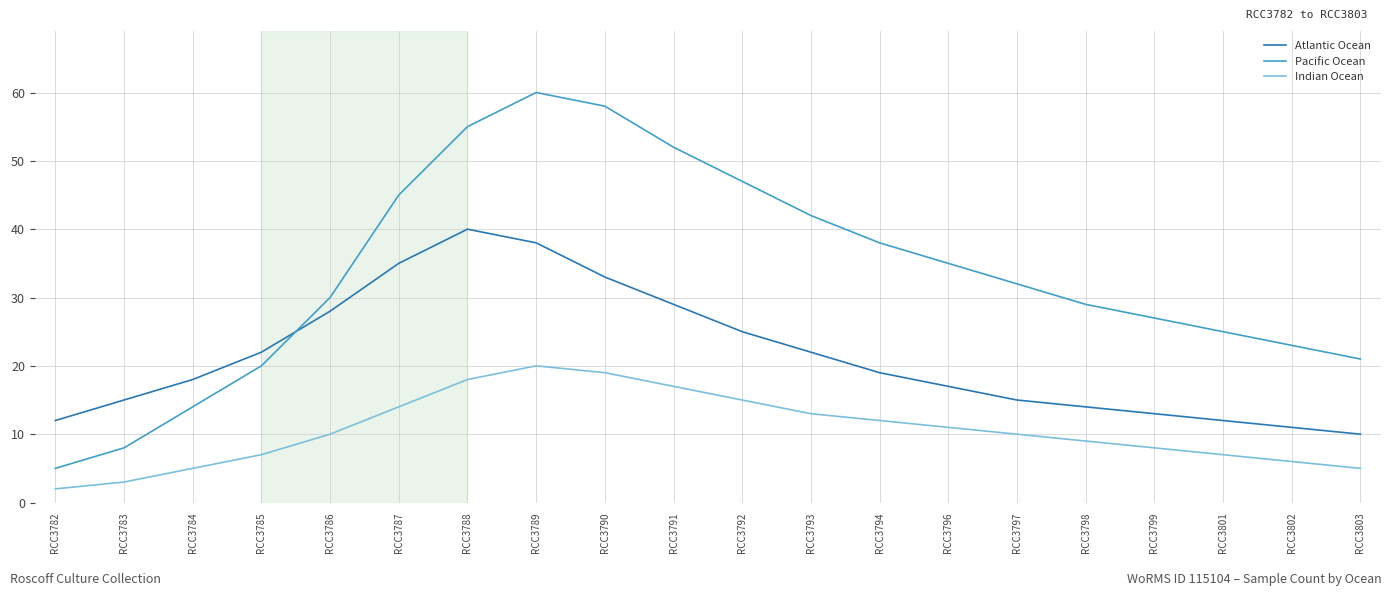

List the labels in order of Pacific Ocean value, largest first.

RCC3789, RCC3790, RCC3788, RCC3791, RCC3792, RCC3787, RCC3793, RCC3794, RCC3796, RCC3797, RCC3786, RCC3798, RCC3799, RCC3801, RCC3802, RCC3803, RCC3785, RCC3784, RCC3783, RCC3782